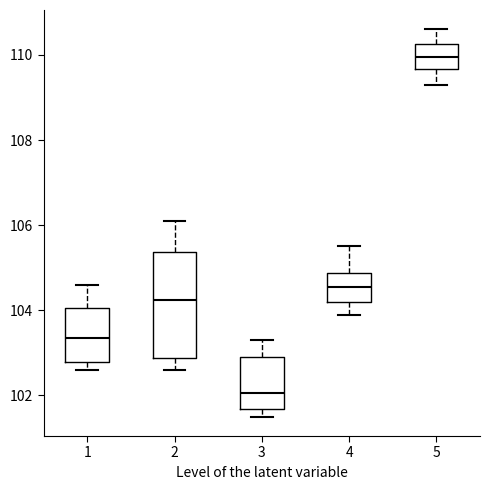

Reading left to right, transcribe this box plot: for each box, give where its median line is, the range the box spans, and where its two whiskers end, as read against the y-axis. The values are not printed on the chart, so give them approximately, as read against the axis.

1: median 103.4, box 102.8 to 104.0, whiskers 102.6 to 104.6
2: median 104.2, box 102.8 to 105.4, whiskers 102.6 to 106.2
3: median 102.0, box 101.6 to 103.0, whiskers 101.6 (just below the box's lower edge) to 103.4
4: median 104.6, box 104.2 to 104.8, whiskers 104.0 to 105.6
5: median 110.0, box 109.6 to 110.2, whiskers 109.4 to 110.6